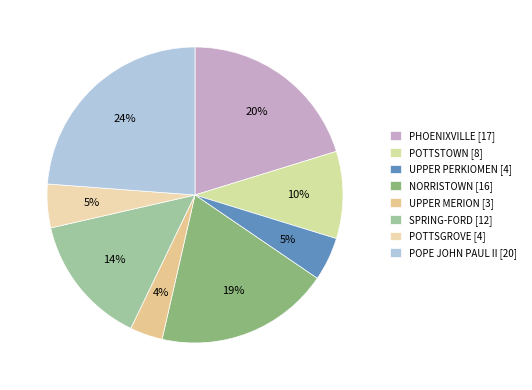

Combined, what portion of the pie is SPRING-FORD and UPPER PERKIOMEN?

19.0%